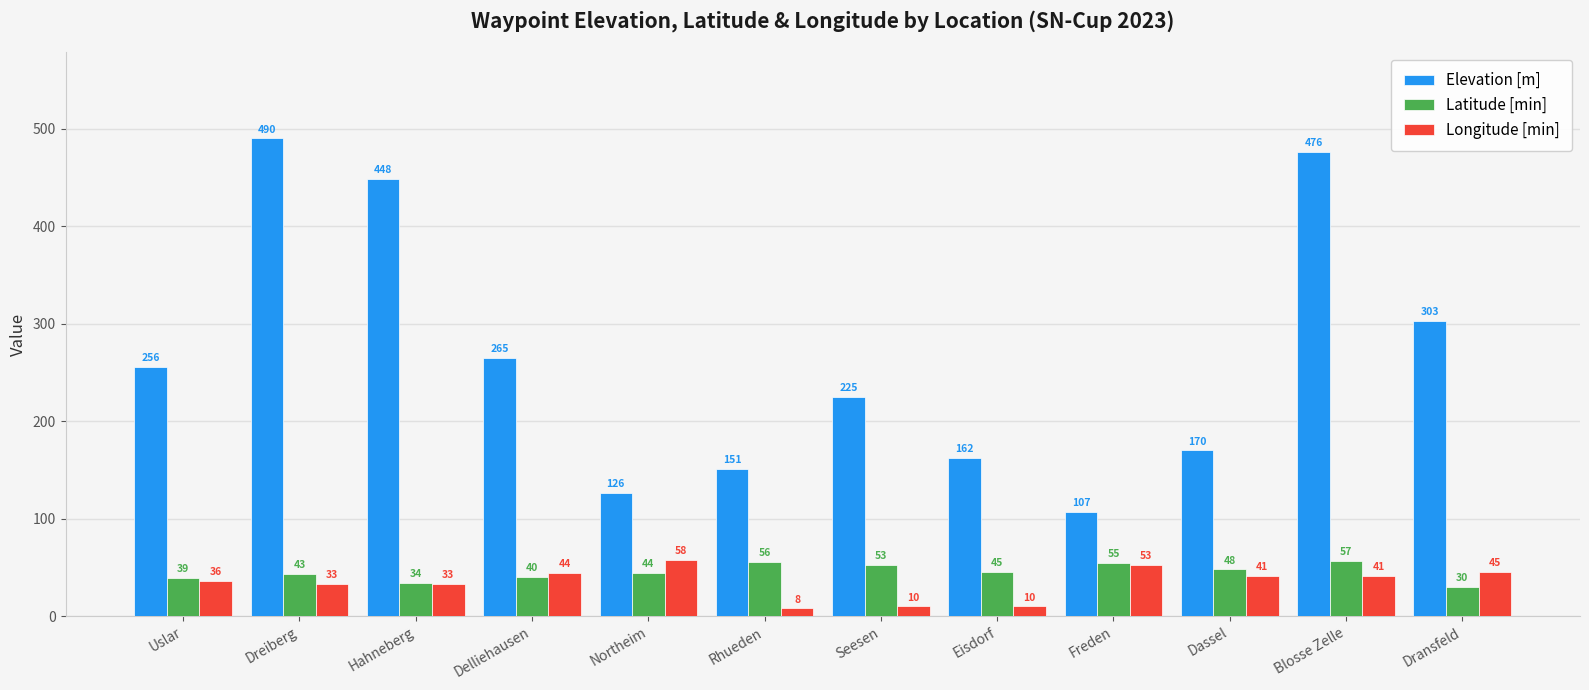

What is the label of the 5th bar from the right?

Eisdorf